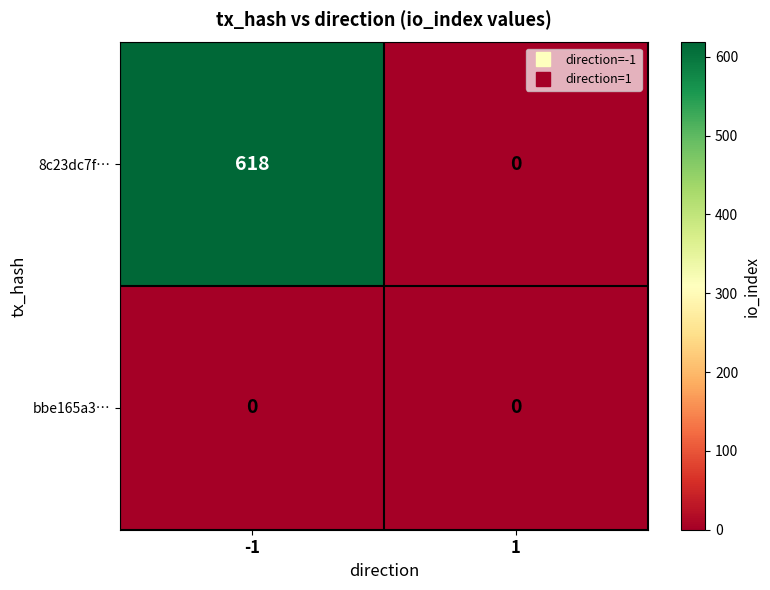

At how many categories does at least one series exceed 545?

1